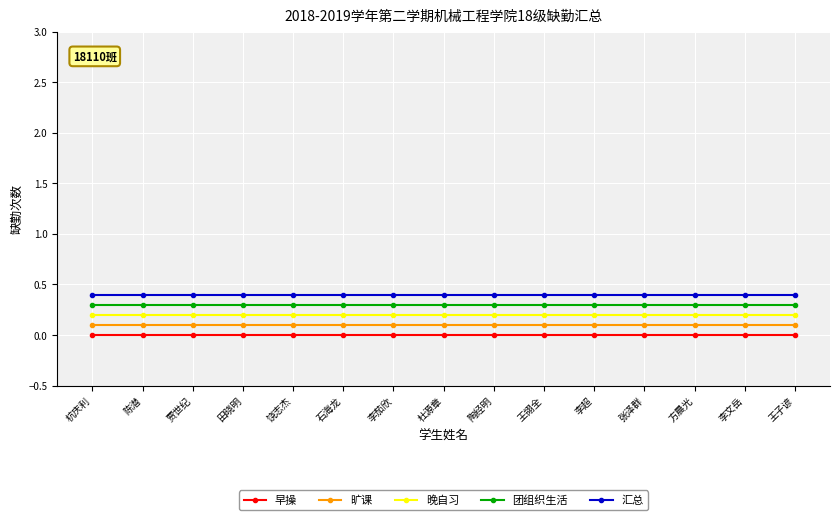

List the series in order of their overall mean, lowest first.

早操, 旷课, 晚自习, 团组织生活, 汇总